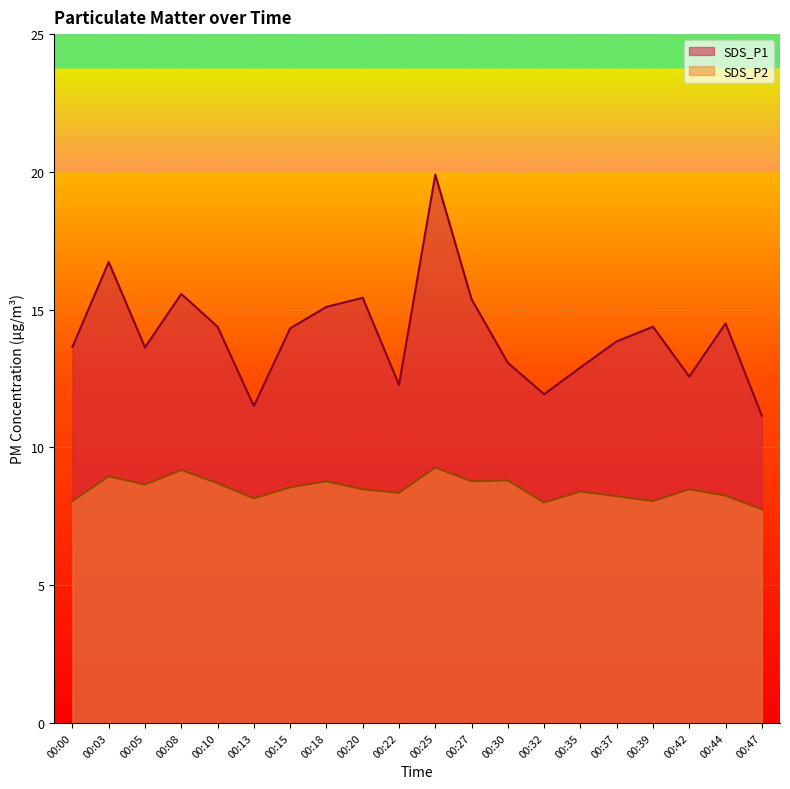

What is the difference between the maximum and minimum values in the SDS_P2 series?

1.5